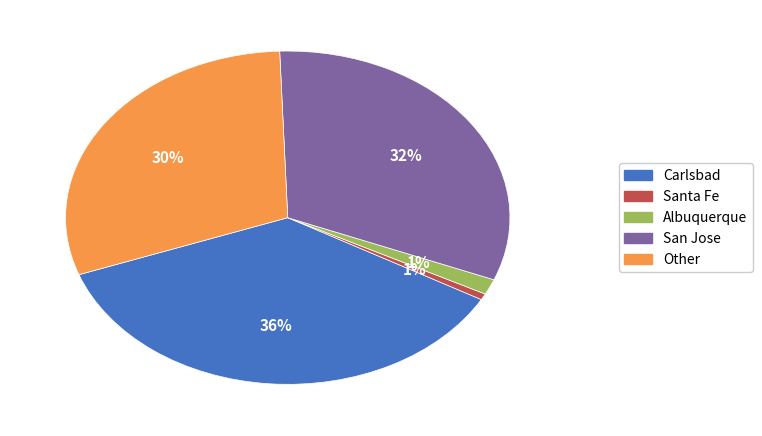

The Carlsbad slice represents 36% of the pie. True or false?

True